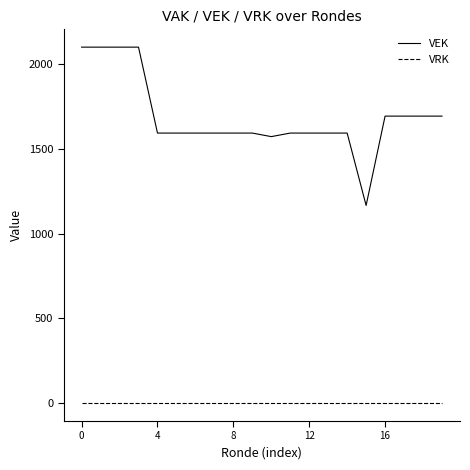

What are all the series names shown in the legend?

VEK, VRK